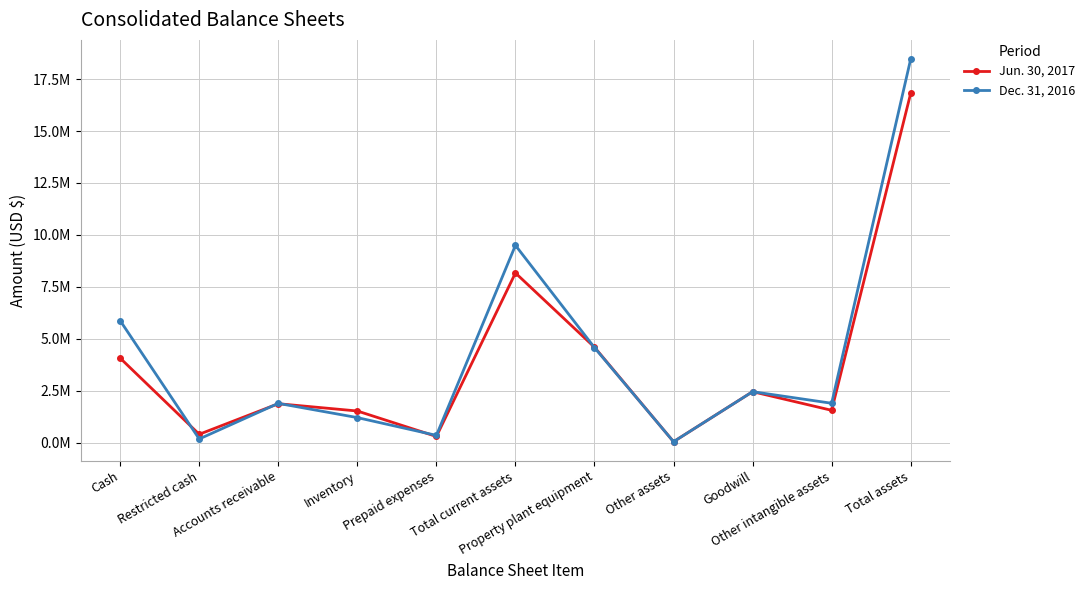

Is this an area chart (filled region under the line)?

No